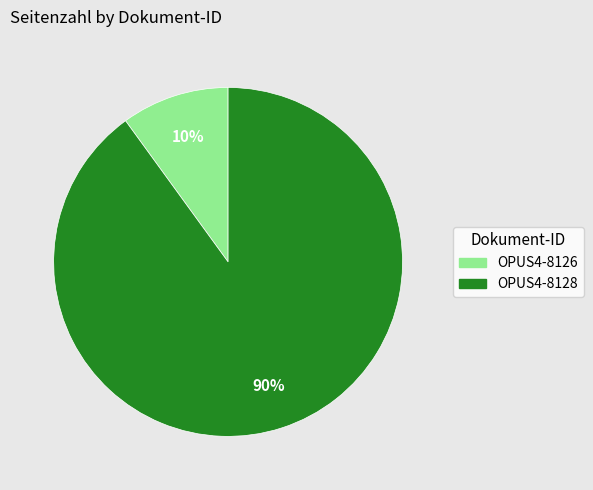

Do OPUS4-8126 and OPUS4-8128 together represent more than half of the pie?

Yes